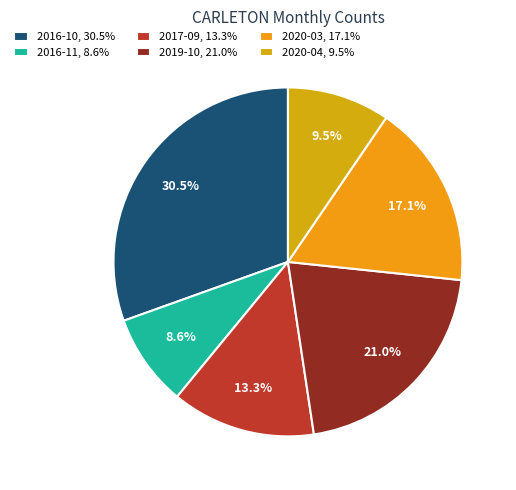

Rank the categories by value from lowest to highest.

2016-11, 2020-04, 2017-09, 2020-03, 2019-10, 2016-10